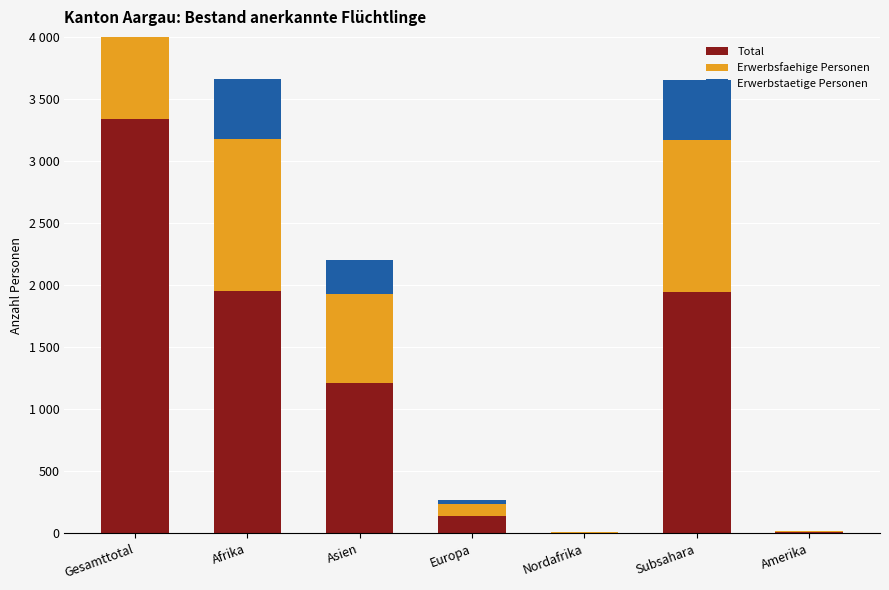

What is the difference between the maximum and minimum values in the Total series?

3329